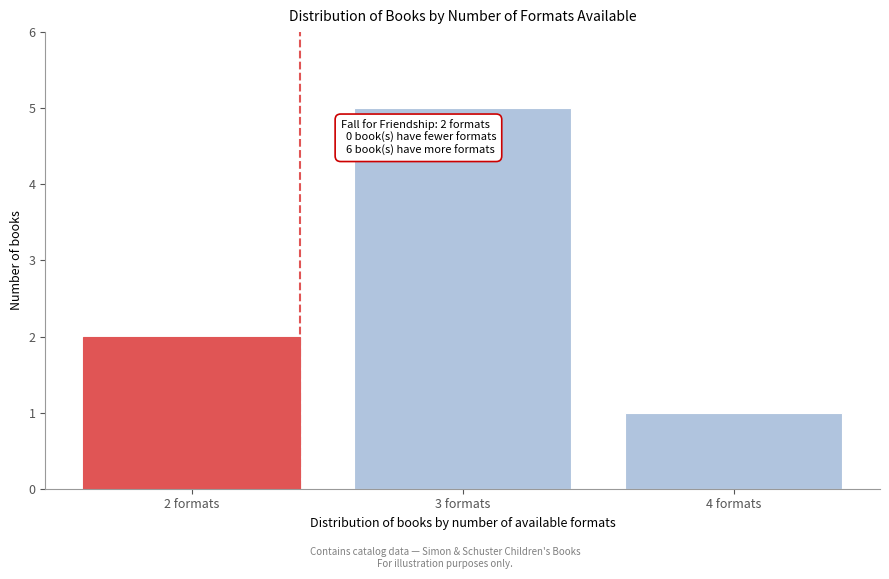

Reading right to left, extract all data points from this chart.

1	5	2